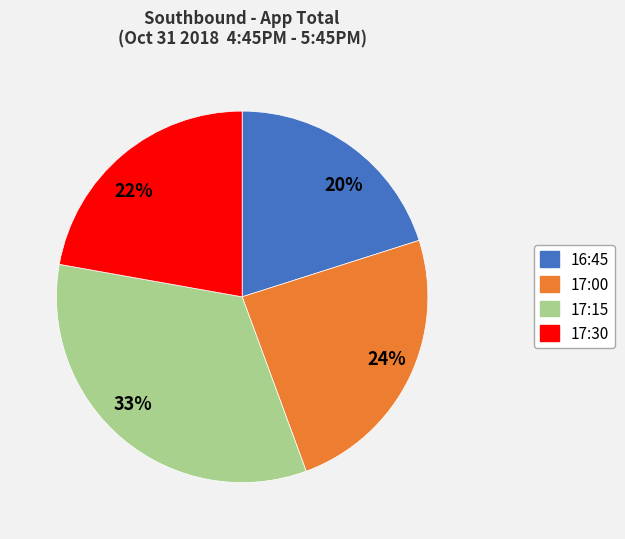

Is the sum of 33% and 20% greater than half?

Yes